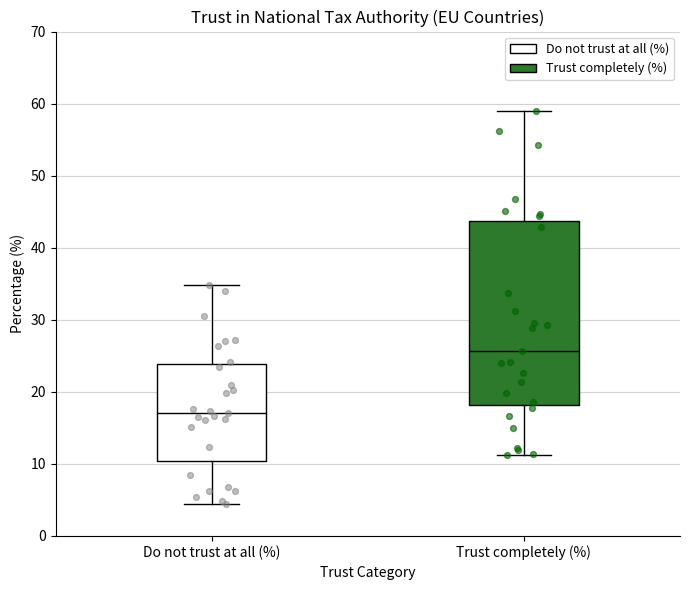

Which box is the tallest, from its lower edge to its upper edge?

Trust completely (%)